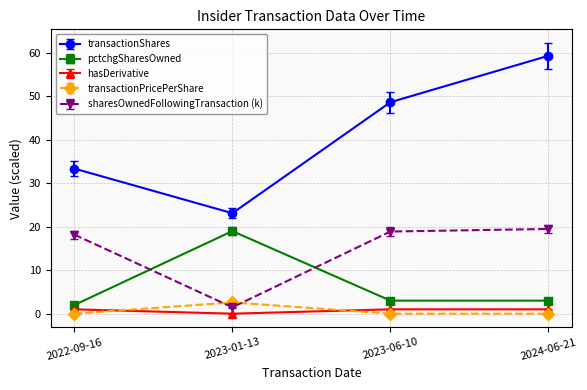

What is the sum of all pctchgSharesOwned values?

27.0